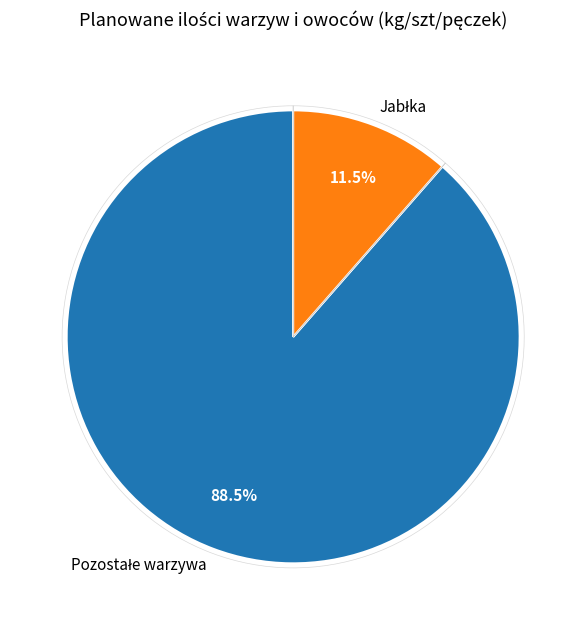

Does any single category account for the majority?

No